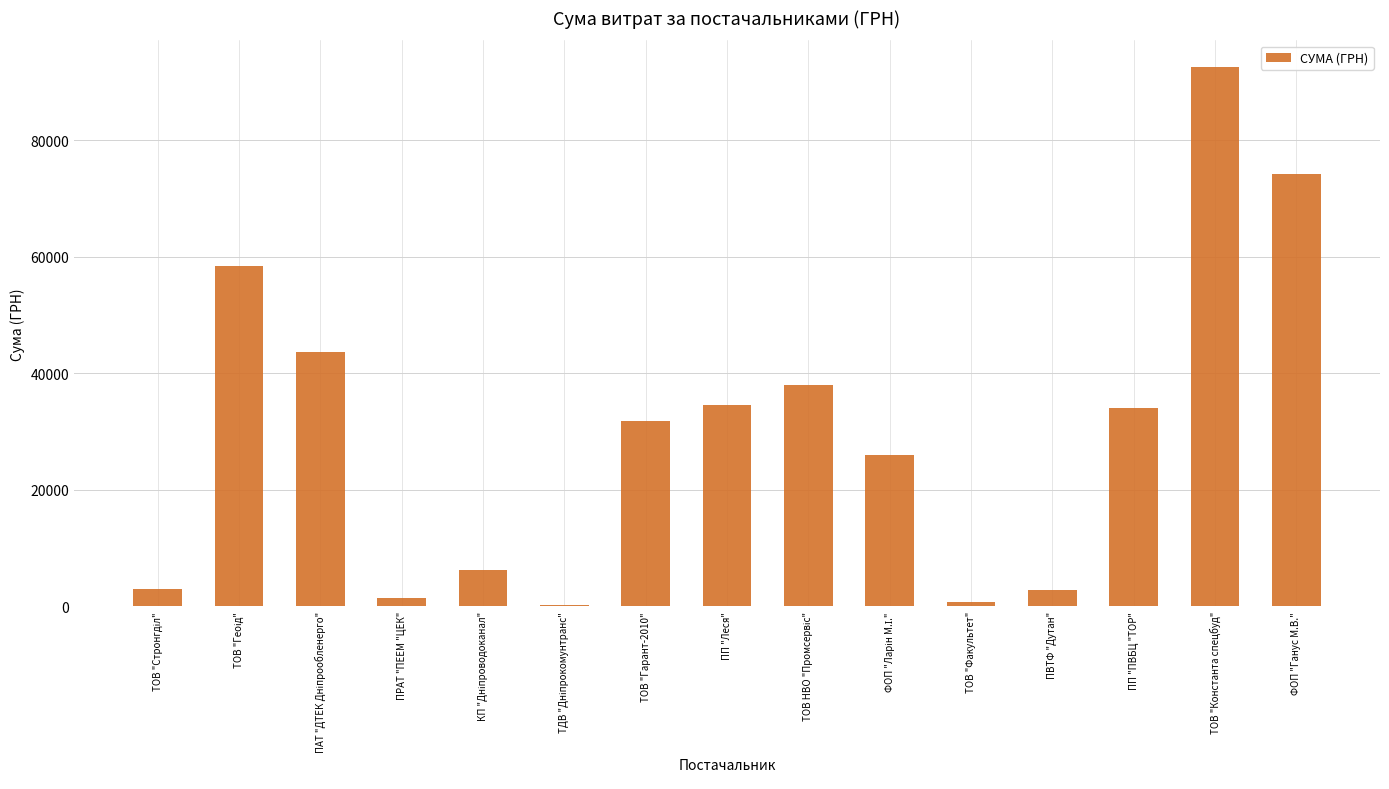

What is the sum of all values?

447902.2